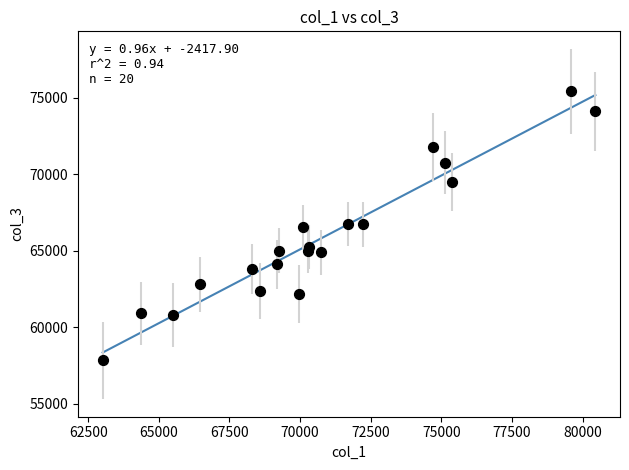

What is the range of Y values (max minus min)?

17579